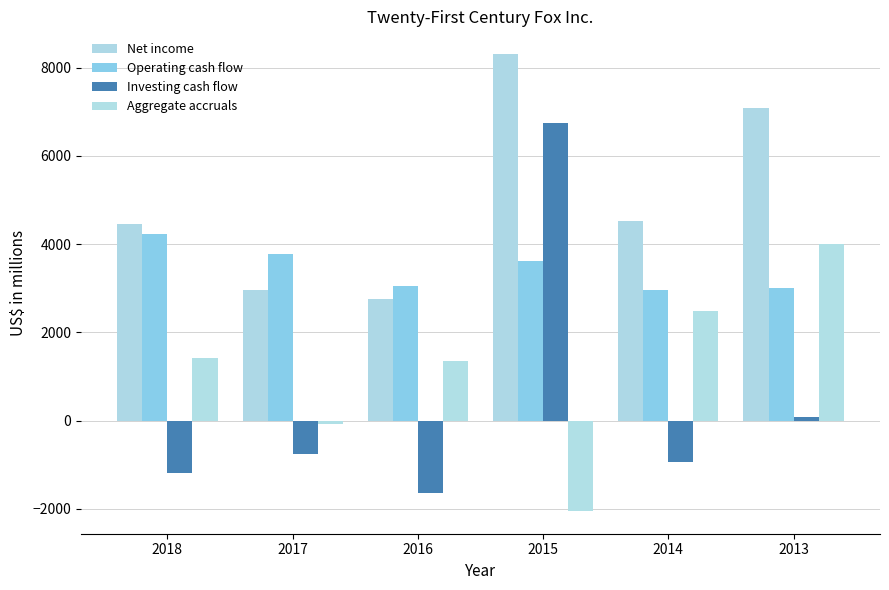

What is the difference between the maximum and minimum values in the Operating cash flow series?

1263